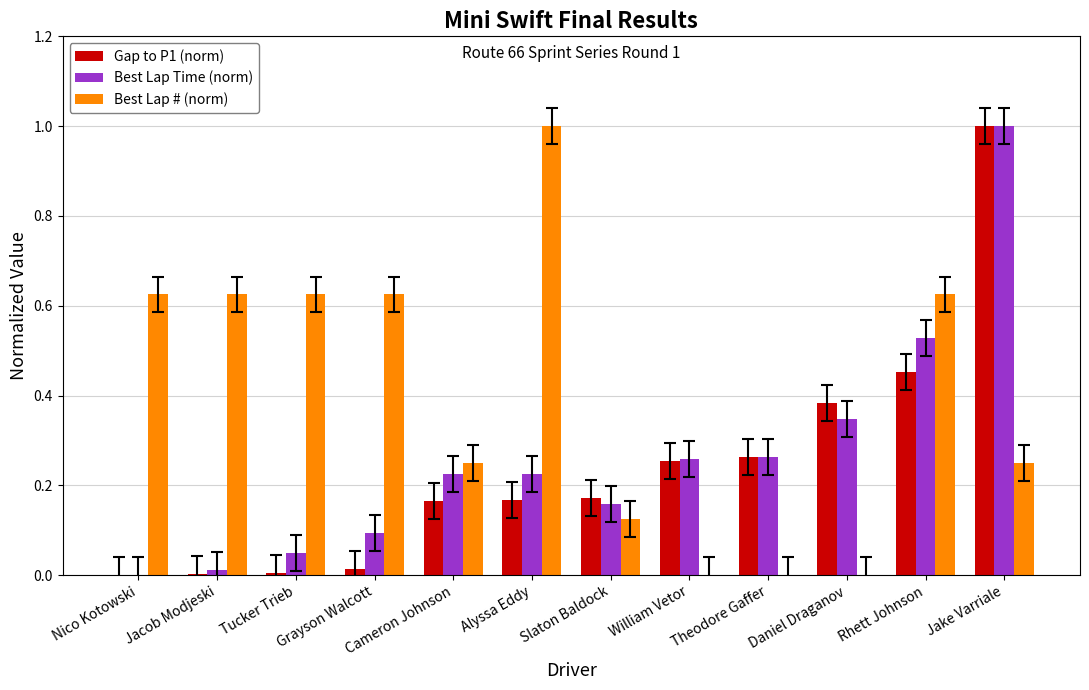

Which series changed the most between Jacob Modjeski and Tucker Trieb?

Best Lap Time (norm)